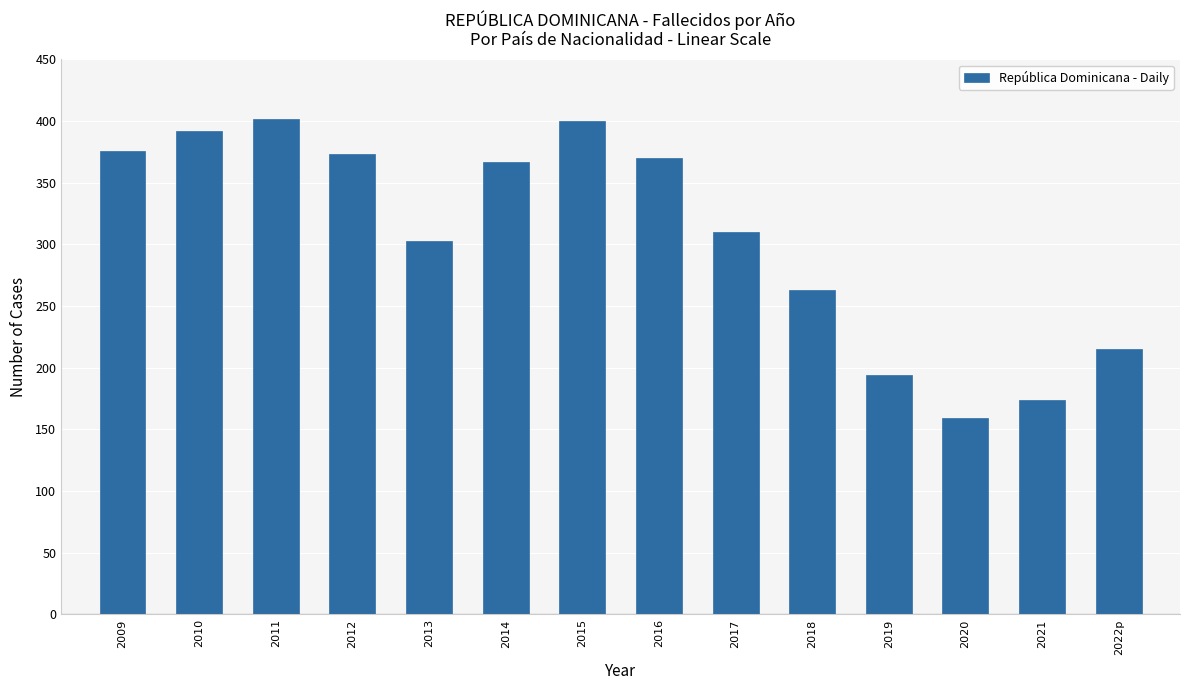

What is the difference between the maximum and minimum values?

243